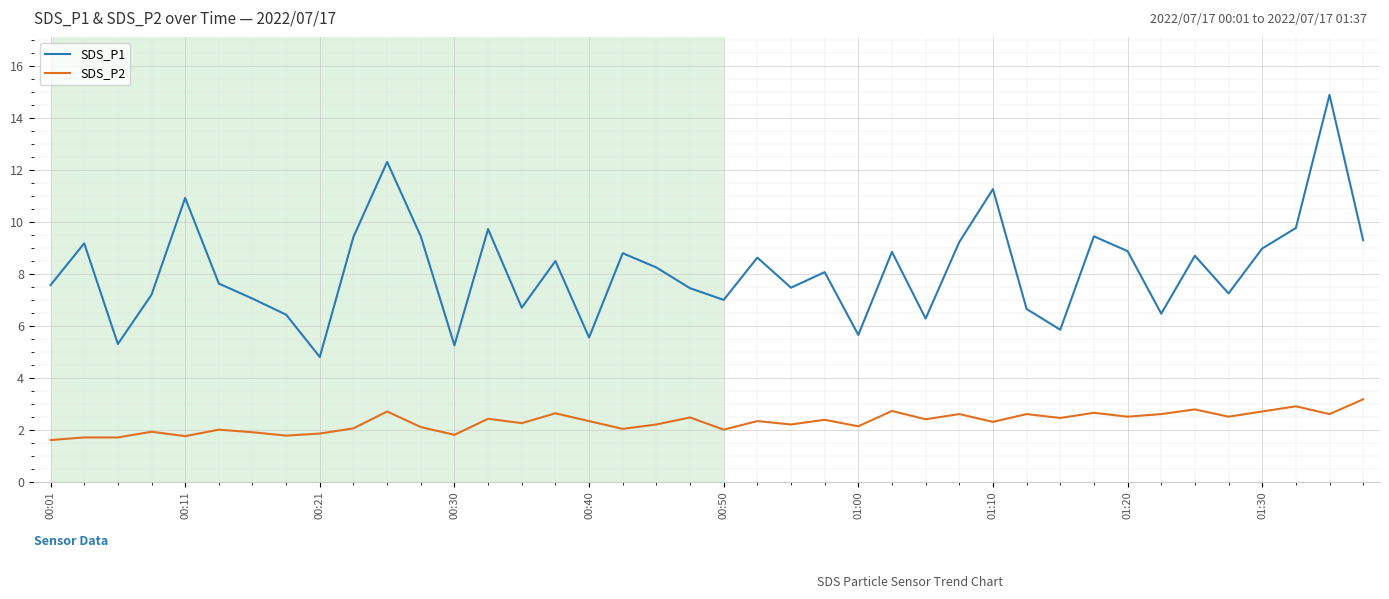

How many lines are shown in the chart?

2